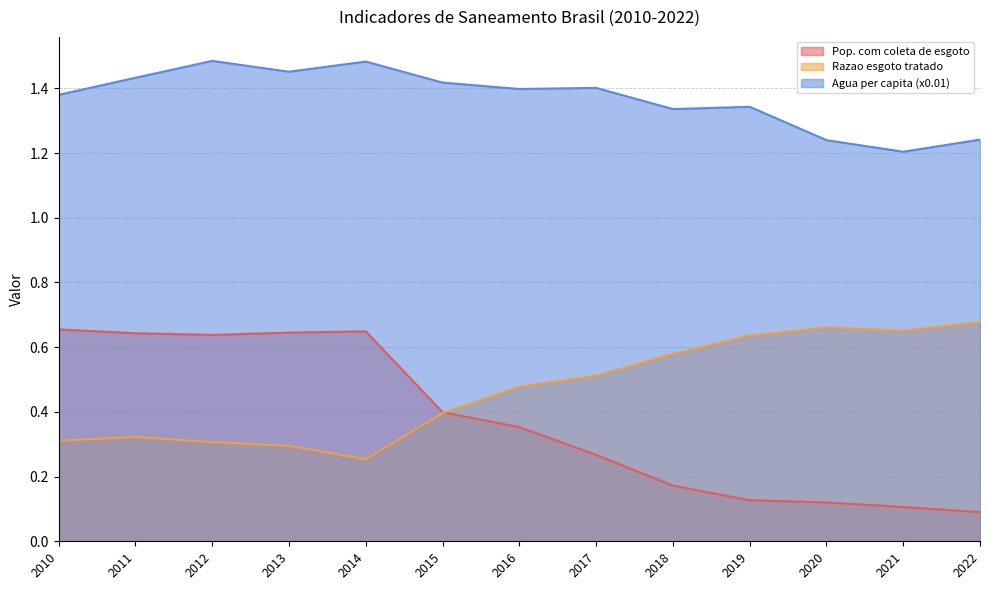

What is the value of the Agua per capita (x0.01) point at the 3rd from the left?

1.5